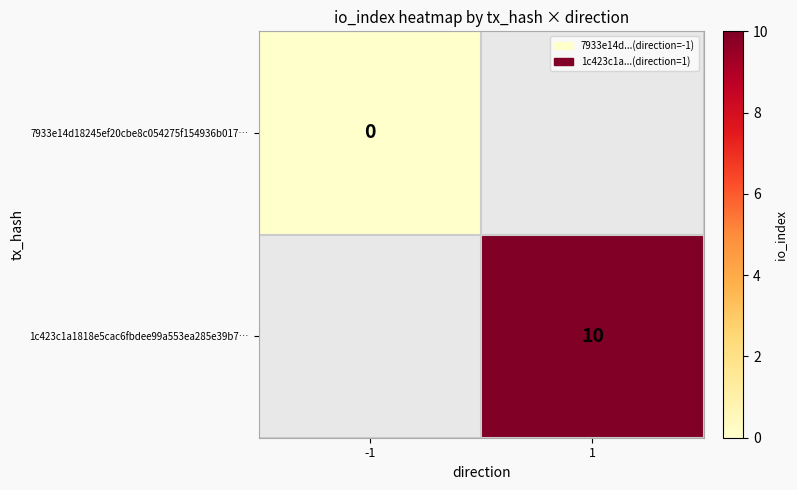

At how many categories does at least one series exceed 7?

1